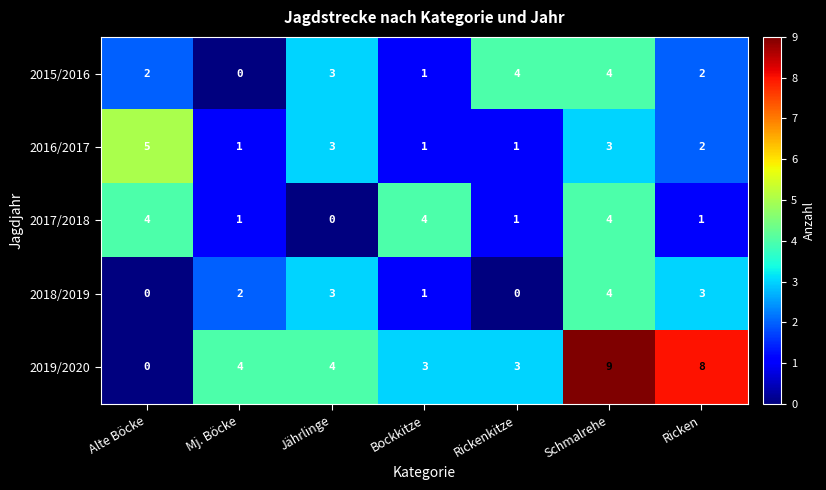

What is the maximum value for 2016/2017?

5